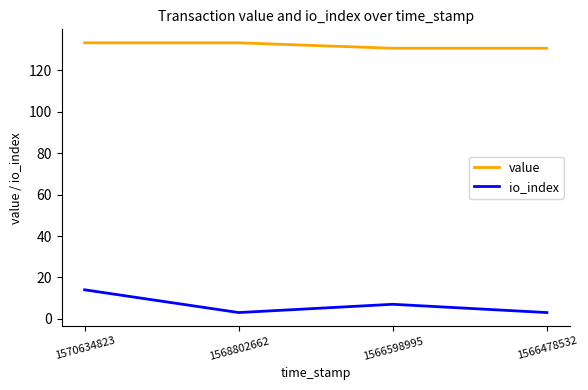

Reading left to right, list all the values displayed in this chart.

value: 1570634823=133.4	1568802662=133.4	1566598995=130.7	1566478532=130.7
io_index: 1570634823=14.0	1568802662=3.0	1566598995=7.0	1566478532=3.0